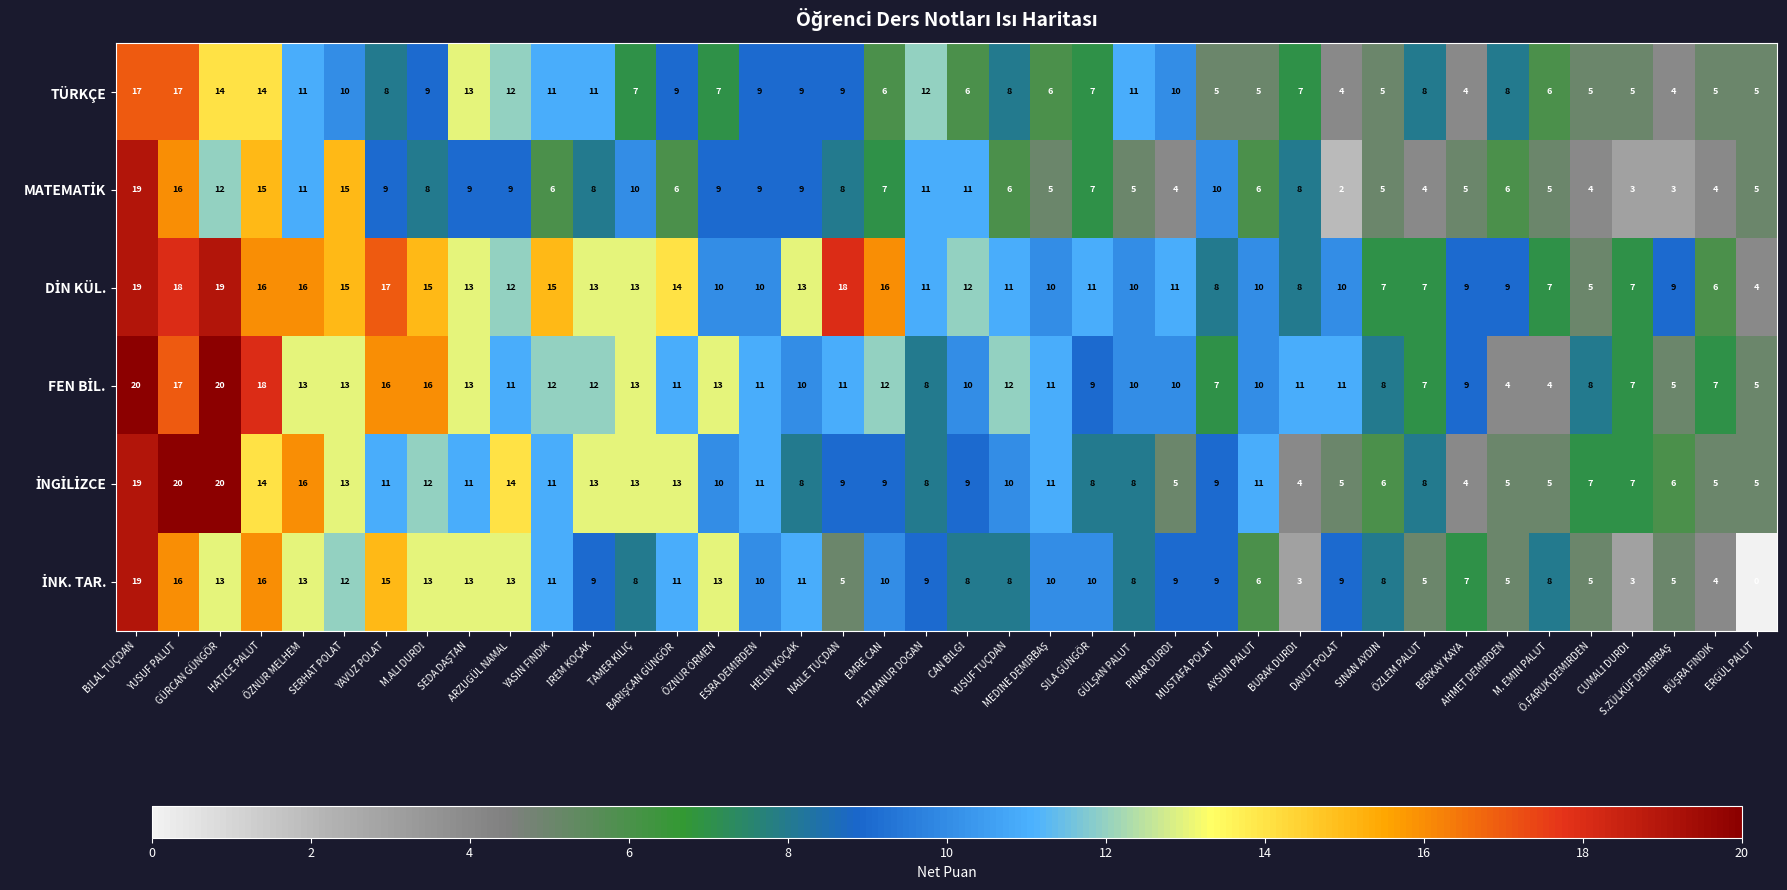

How many distinct data groups are displayed?

6